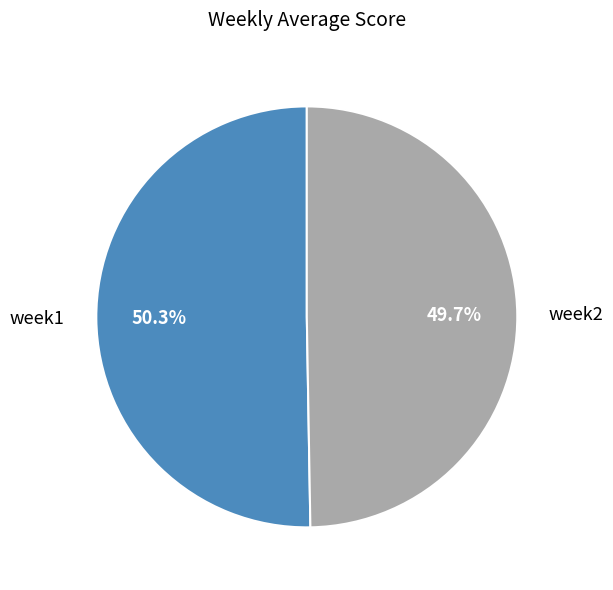

True or false: week2 accounts for 50% of the total.

True